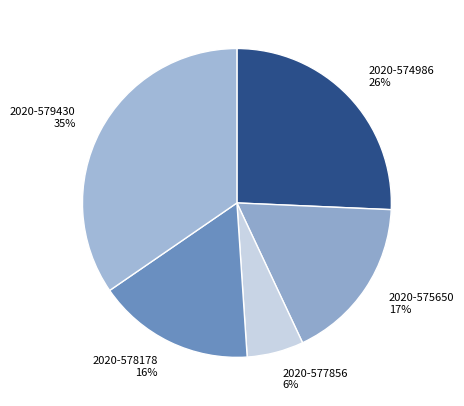

To the nearest percent, what percentage of the pie is 2020-578178?

16%